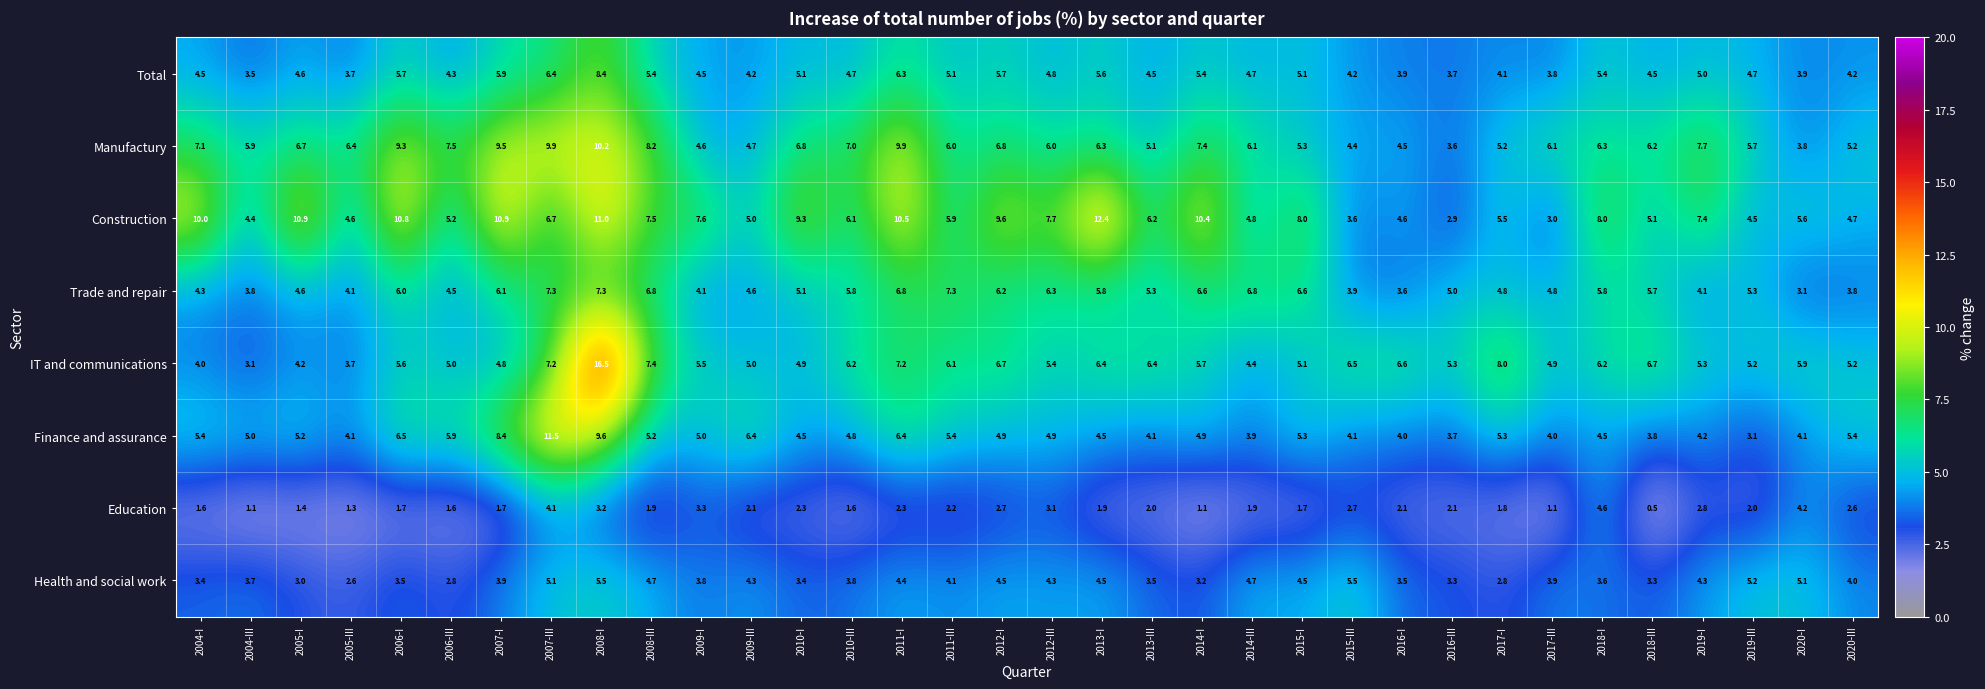

Where is Trade and repair nearest to the value 5?

2016-III